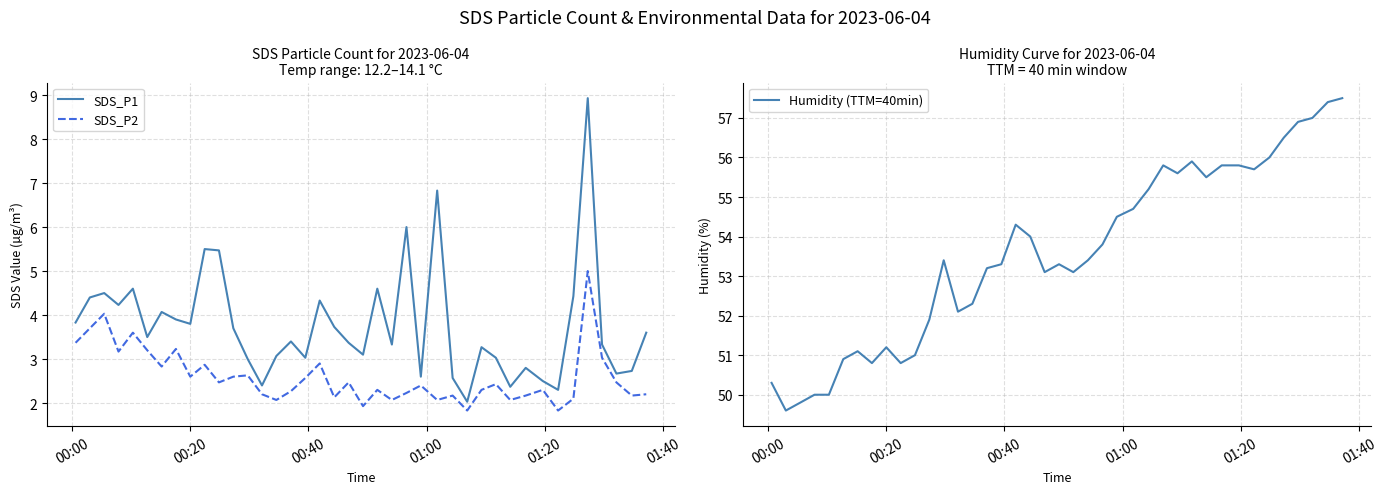

True or false: SDS_P2 and SDS_P1 intersect in this chart.

False